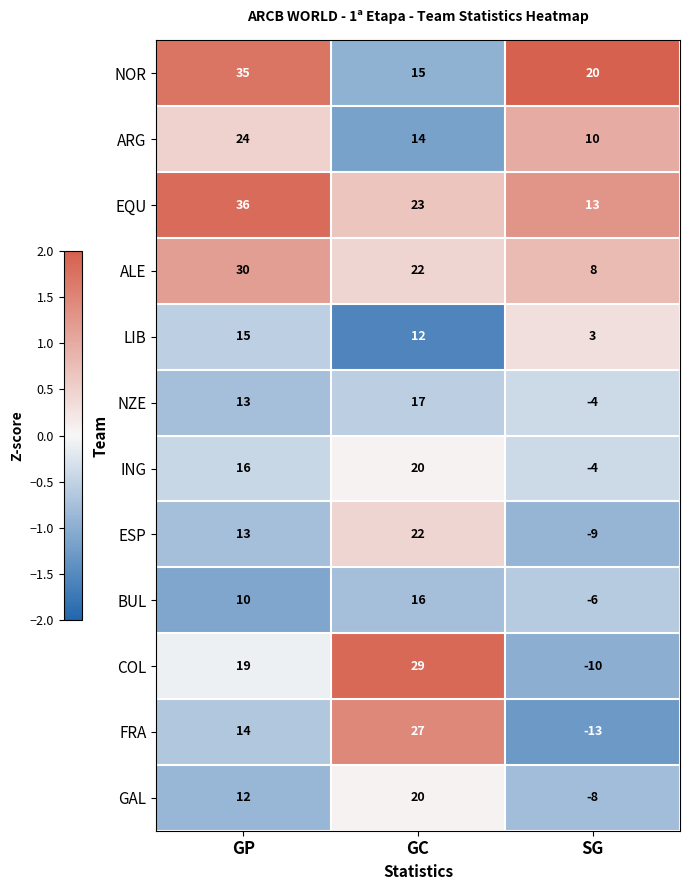

At how many categories does at least one series exceed 2?

3